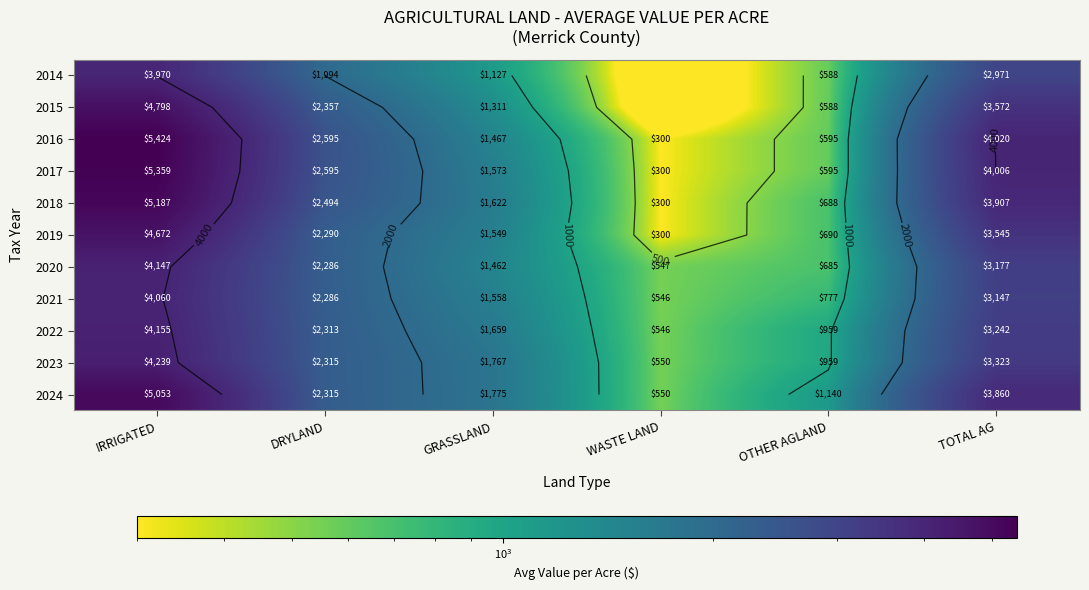

The 2023 series shows 1767.2 at GRASSLAND. True or false?

True